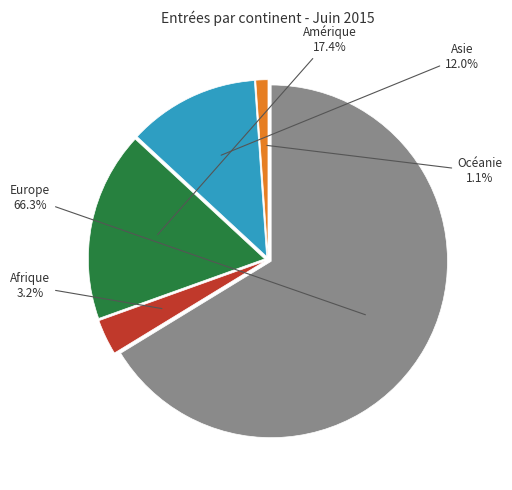

Does any single category account for the majority?

Yes